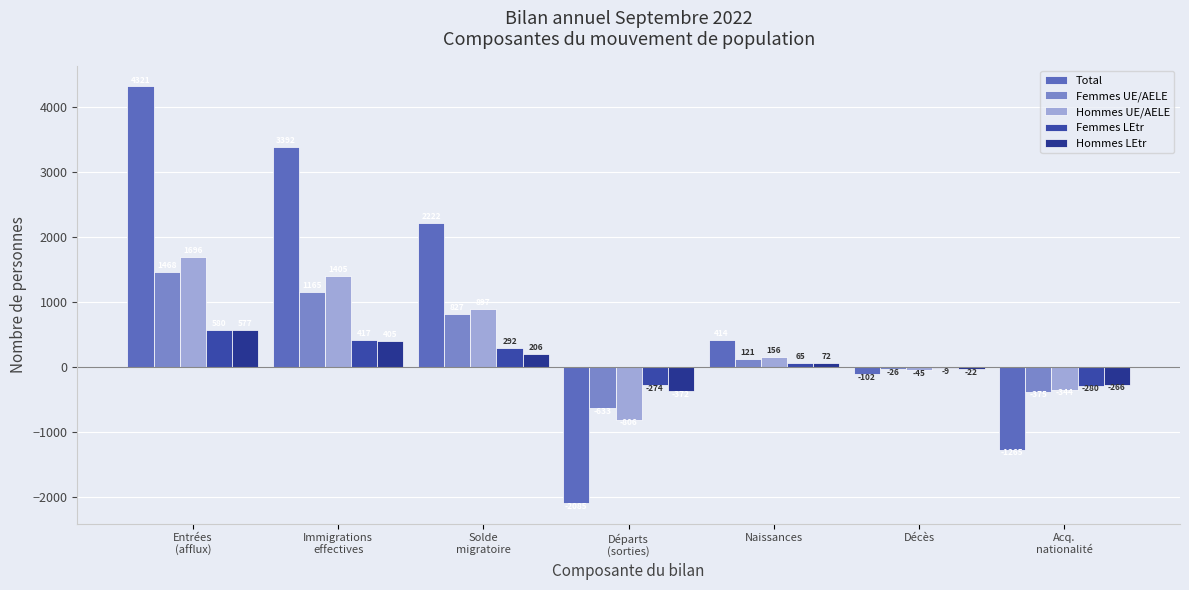

Reading left to right, extract all data points from this chart.

Total: 4321	3392	2222	-2085	414	-102	-1265
Femmes UE/AELE: 1468	1165	827	-633	121	-26	-375
Hommes UE/AELE: 1696	1405	897	-806	156	-45	-344
Femmes LEtr: 580	417	292	-274	65	-9	-280
Hommes LEtr: 577	405	206	-372	72	-22	-266